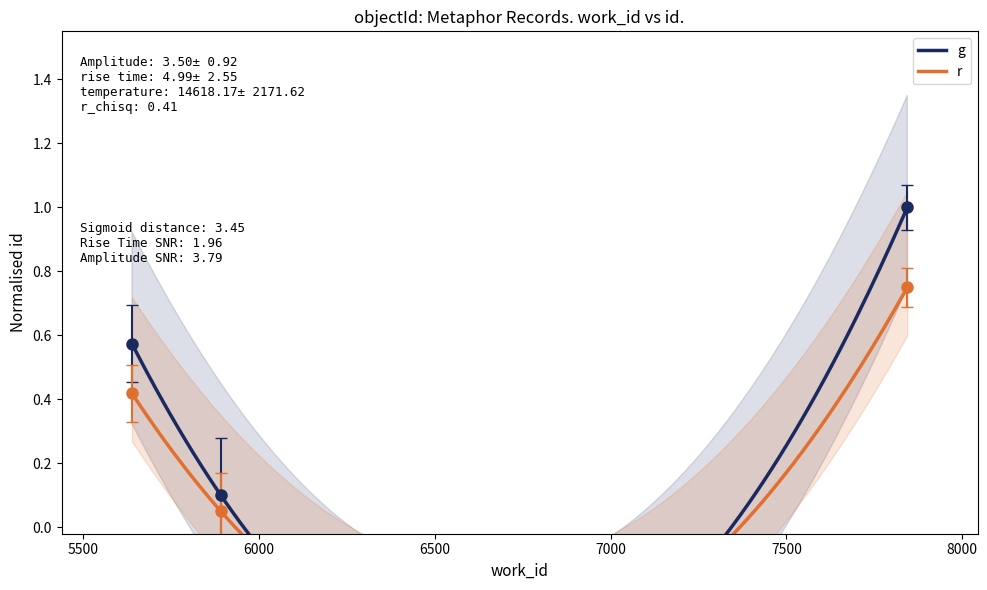

Does the chart have visible grid lines?

No